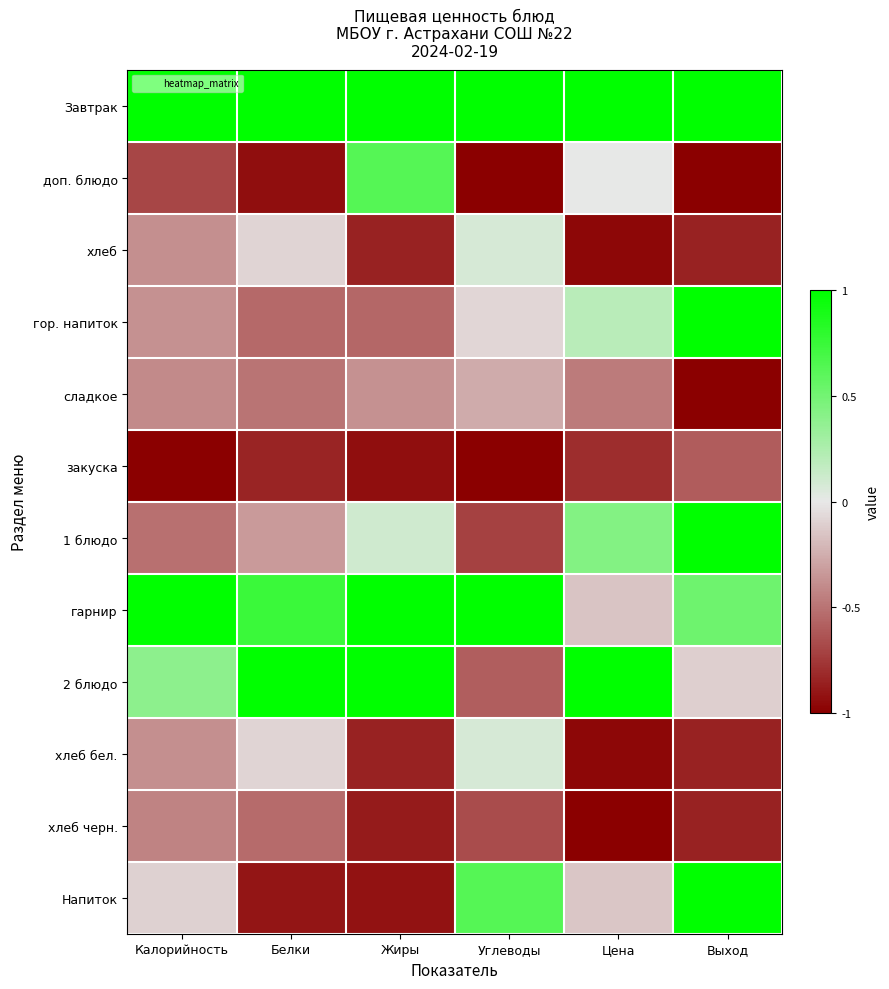

Which series changed the most between Белки and Выход?

Напиток